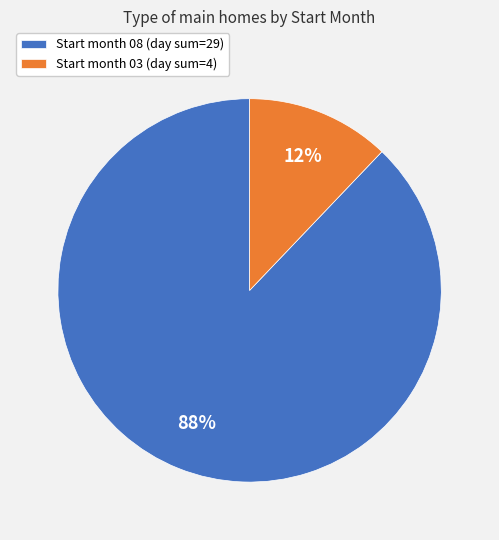

True or false: Start month 08 (day sum=29) accounts for 73% of the total.

False